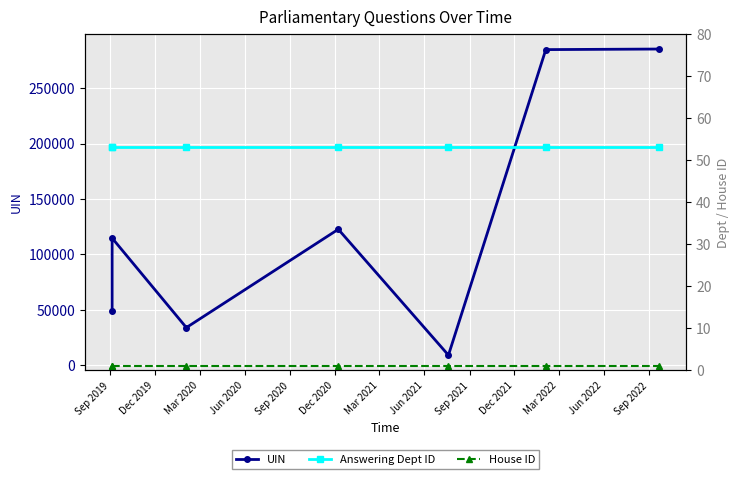

At how many categories does at least one series exceed 17646?

6